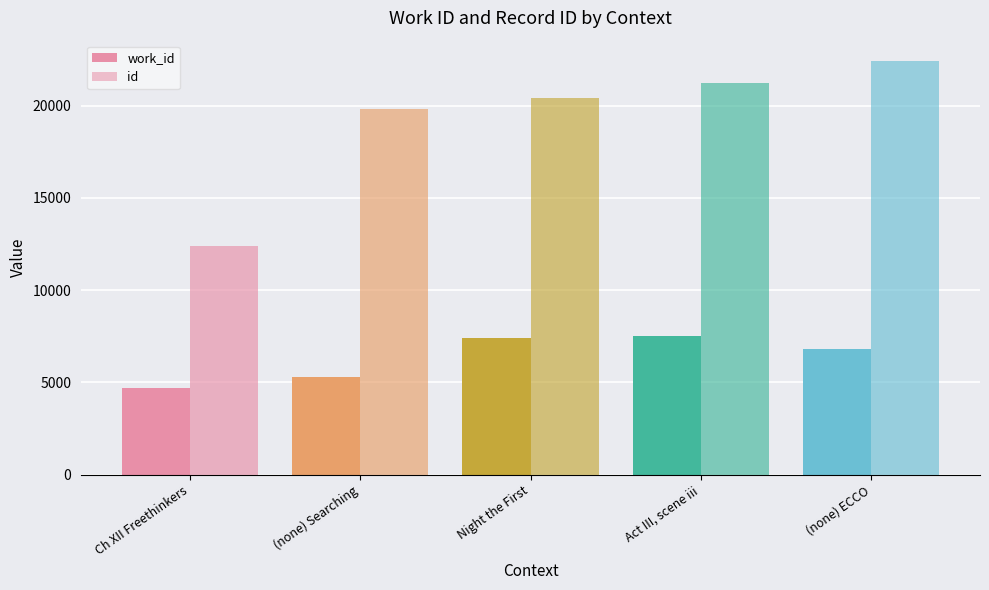

Are the bars grouped side by side (vs. stacked)?

Yes